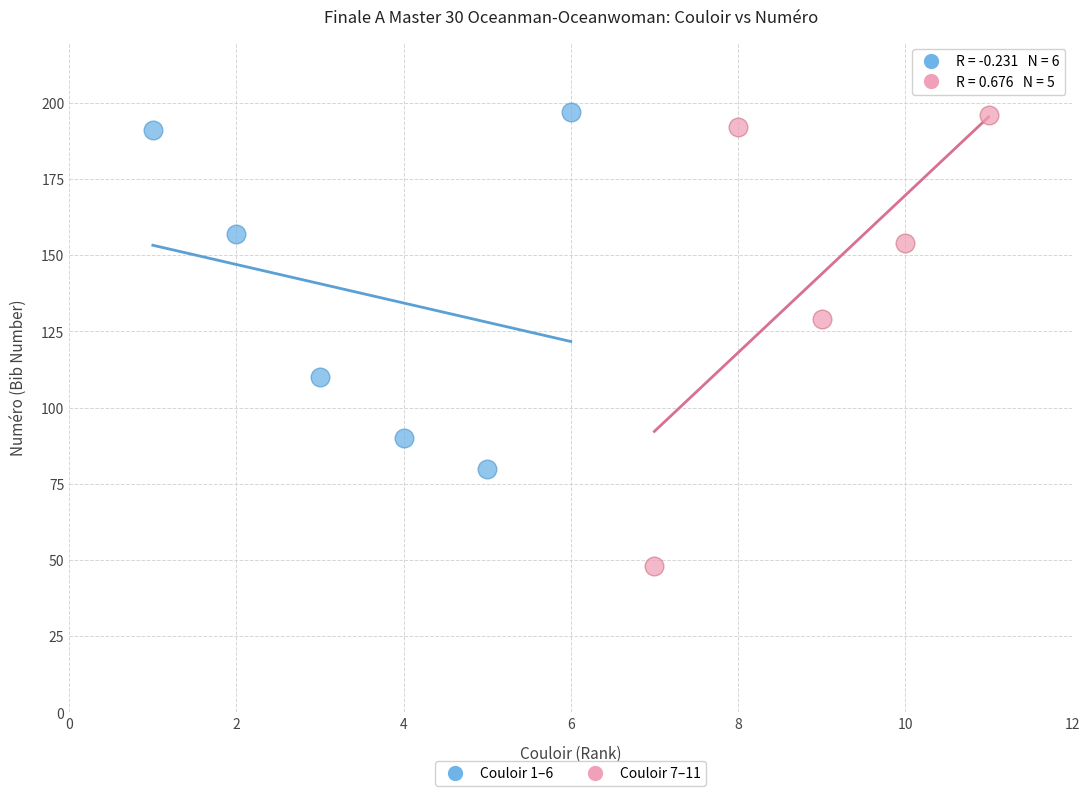

Which series reaches the minimum Y coordinate?

Couloir 7–11